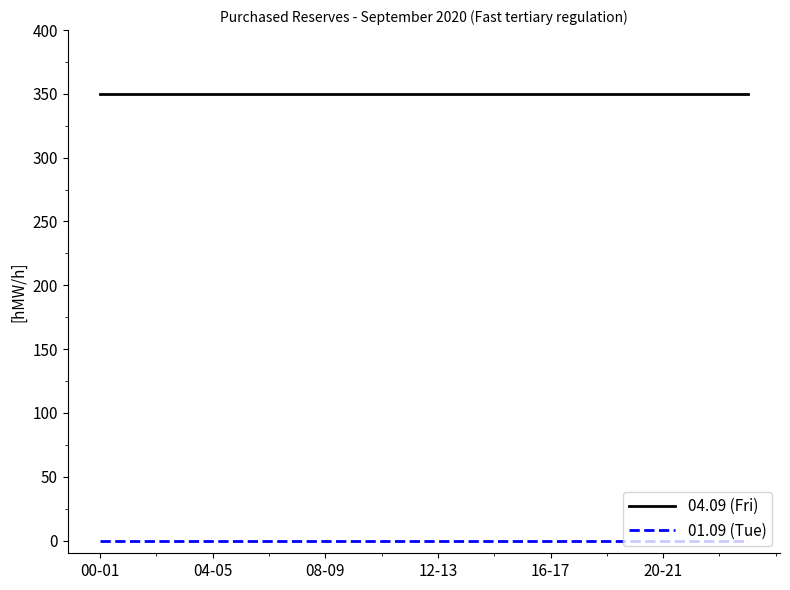

Which series has the largest total across all categories?

04.09 (Fri)